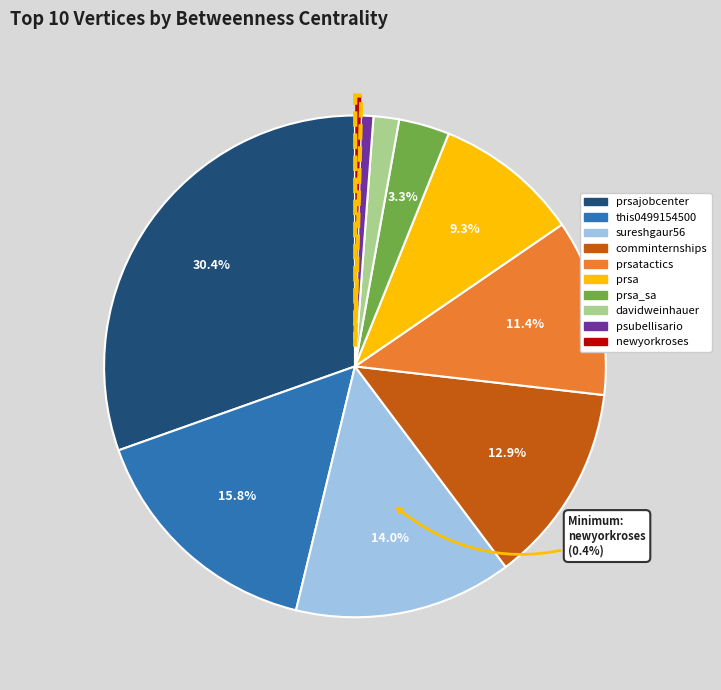

What percentage do prsa_sa and prsatactics together represent?

14.7%